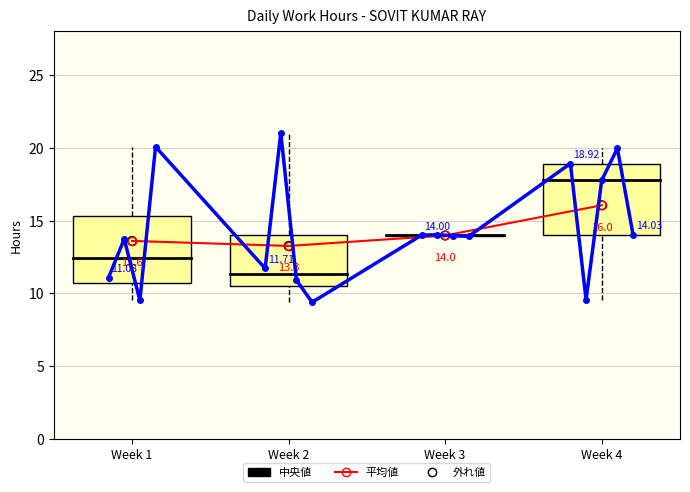

What is the change in value from 1-Mon to 11-Thu?

-6.1